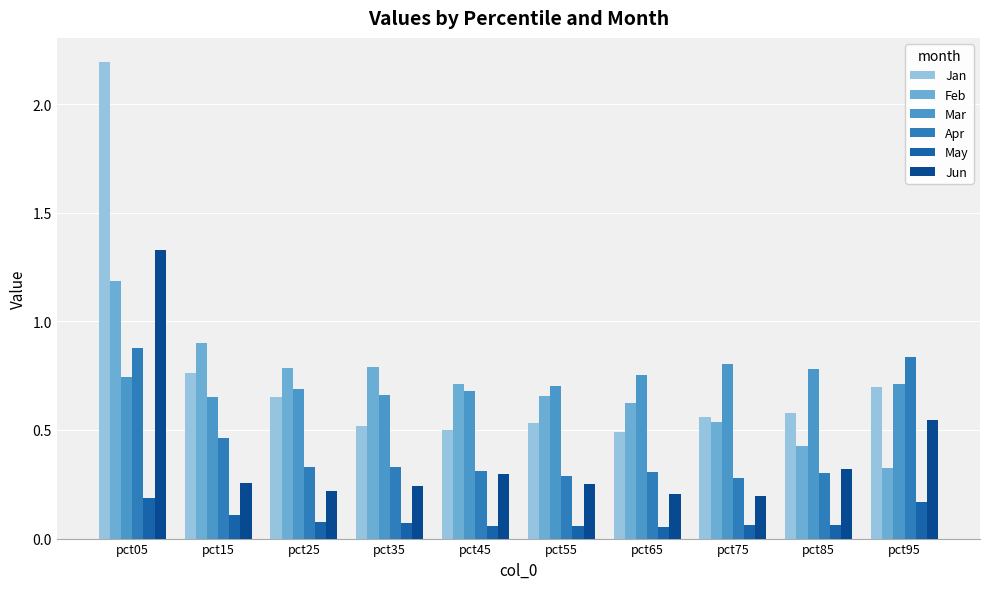

Reading left to right, extract all data points from this chart.

Jan: pct05=2.2	pct15=0.8	pct25=0.7	pct35=0.5	pct45=0.5	pct55=0.5	pct65=0.5	pct75=0.6	pct85=0.6	pct95=0.7
Feb: pct05=1.2	pct15=0.9	pct25=0.8	pct35=0.8	pct45=0.7	pct55=0.7	pct65=0.6	pct75=0.5	pct85=0.4	pct95=0.3
Mar: pct05=0.7	pct15=0.7	pct25=0.7	pct35=0.7	pct45=0.7	pct55=0.7	pct65=0.8	pct75=0.8	pct85=0.8	pct95=0.7
Apr: pct05=0.9	pct15=0.5	pct25=0.3	pct35=0.3	pct45=0.3	pct55=0.3	pct65=0.3	pct75=0.3	pct85=0.3	pct95=0.8
May: pct05=0.2	pct15=0.1	pct25=0.1	pct35=0.1	pct45=0.1	pct55=0.1	pct65=0.1	pct75=0.1	pct85=0.1	pct95=0.2
Jun: pct05=1.3	pct15=0.3	pct25=0.2	pct35=0.2	pct45=0.3	pct55=0.2	pct65=0.2	pct75=0.2	pct85=0.3	pct95=0.5